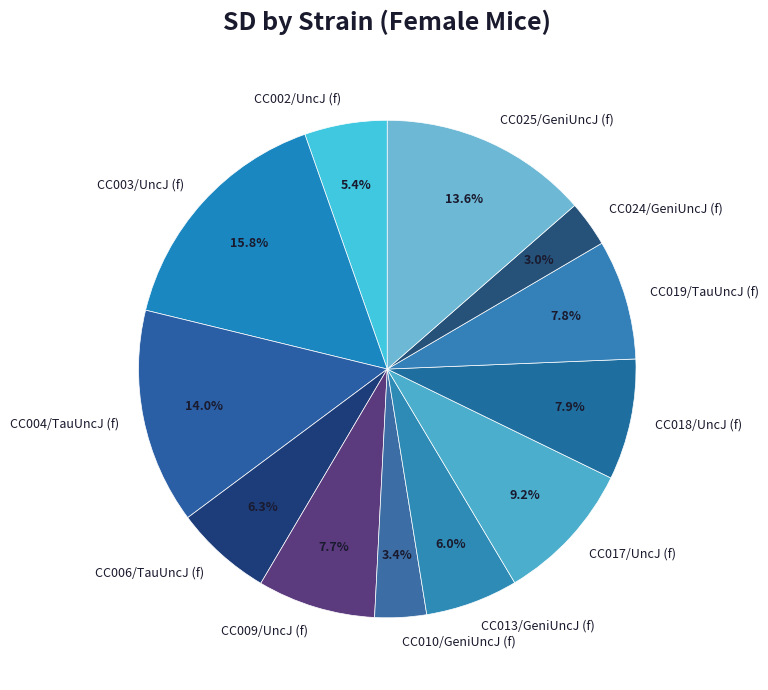

Count the number of slices in the pie.

12